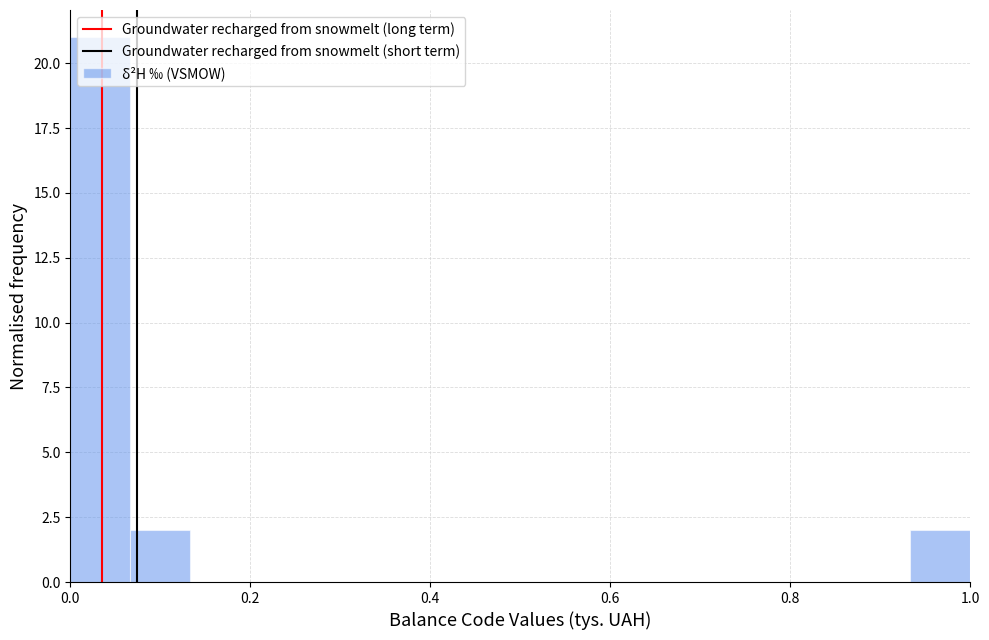

Around what value on the x-axis is the tallest bar? Give the approximate position of its centre, as read against the axis.

0.04